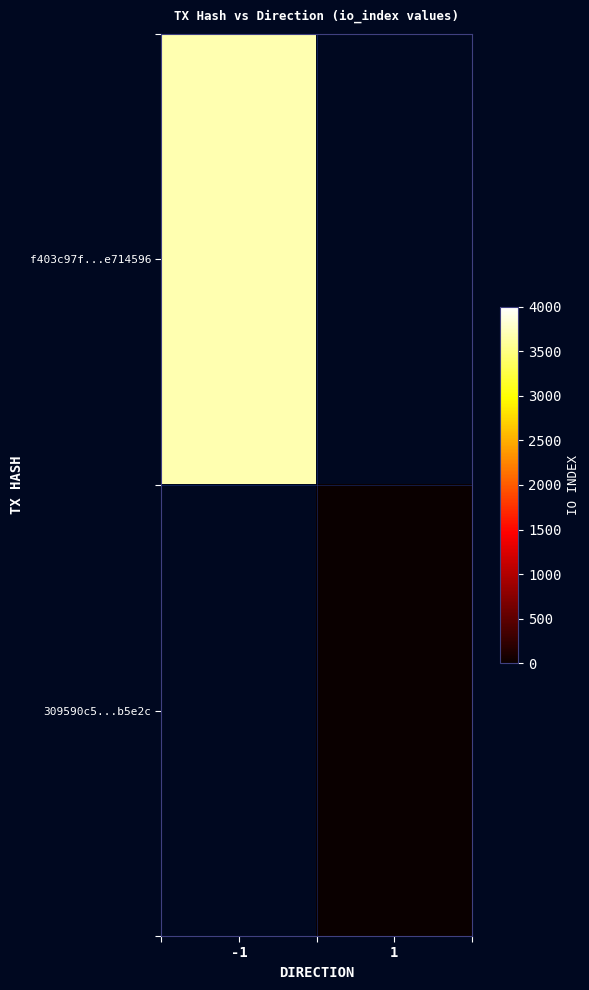

Which label corresponds to the largest value in the chart?

-1